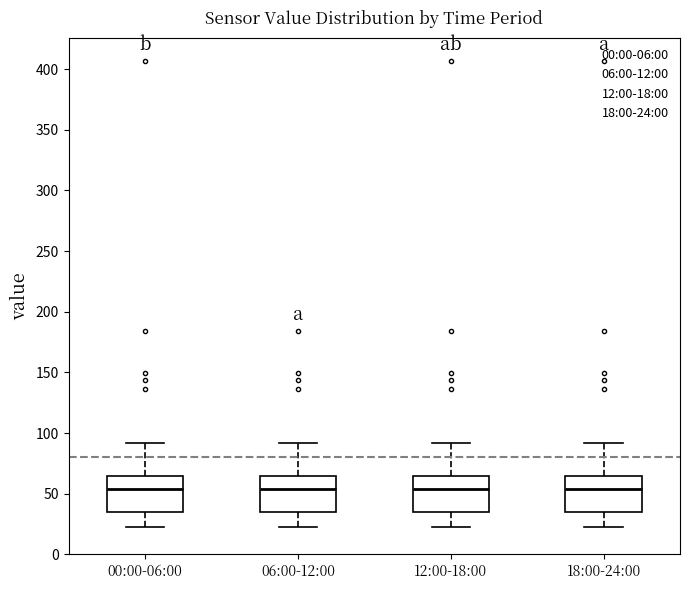

Where does the median line of the box for 18:00-24:00 sit on the y-axis? The values are not printed on the chart, so give them approximately, as read against the axis.

55